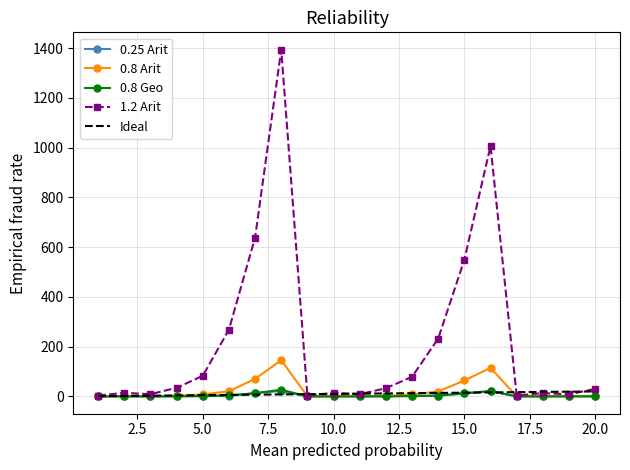

Which series has the widest spread of values?

1.2 Arit